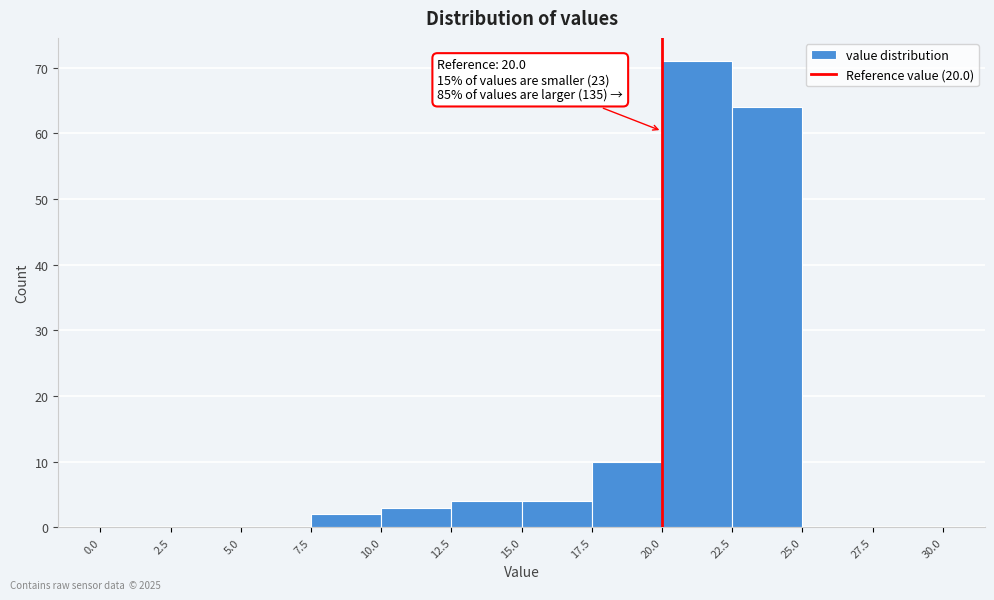

Which range on the x-axis has the tallest bar?

20.0 to 22.5